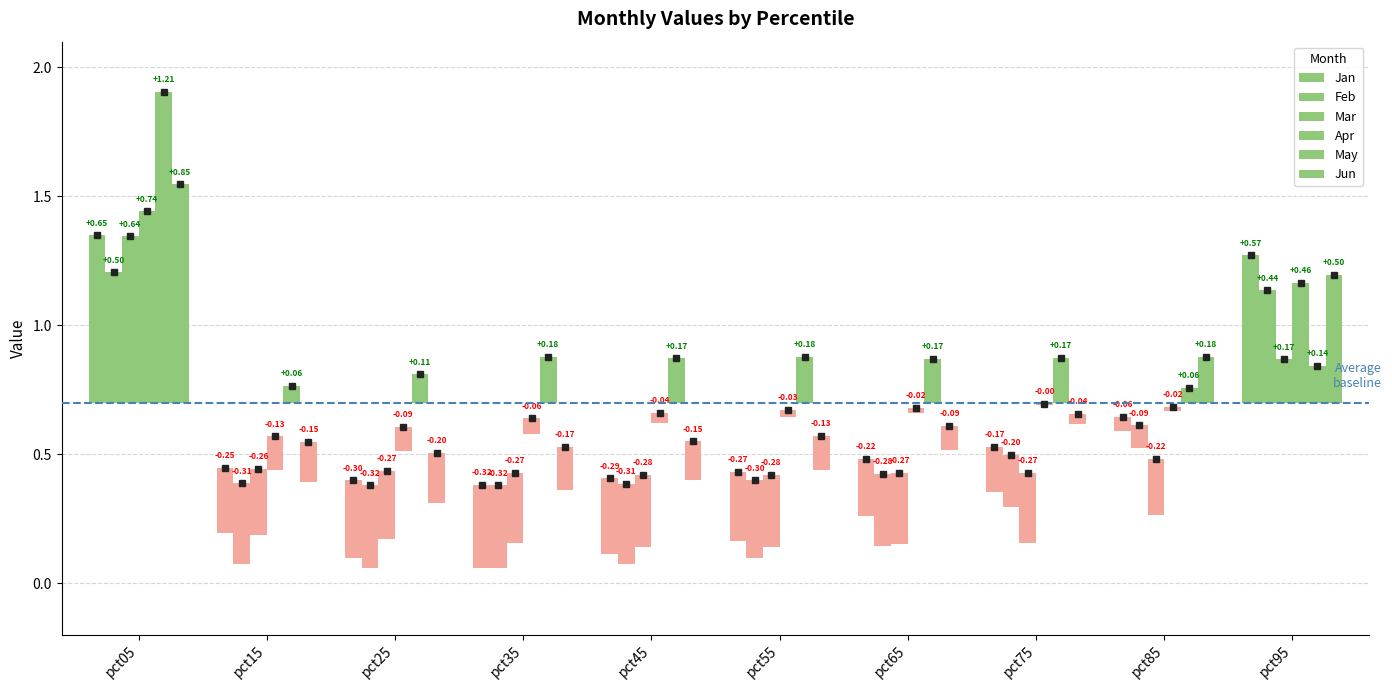

Reading right to left, what are all the values shown in this chart?

Jan: 0.6	-0.1	-0.2	-0.2	-0.3	-0.3	-0.3	-0.3	-0.3	0.6
Feb: 0.4	-0.1	-0.2	-0.3	-0.3	-0.3	-0.3	-0.3	-0.3	0.5
Mar: 0.2	-0.2	-0.3	-0.3	-0.3	-0.3	-0.3	-0.3	-0.3	0.6
Apr: 0.5	-0.0	-0.0	-0.0	-0.0	-0.0	-0.1	-0.1	-0.1	0.7
May: 0.1	0.1	0.2	0.2	0.2	0.2	0.2	0.1	0.1	1.2
Jun: 0.5	0.2	-0.0	-0.1	-0.1	-0.2	-0.2	-0.2	-0.2	0.8